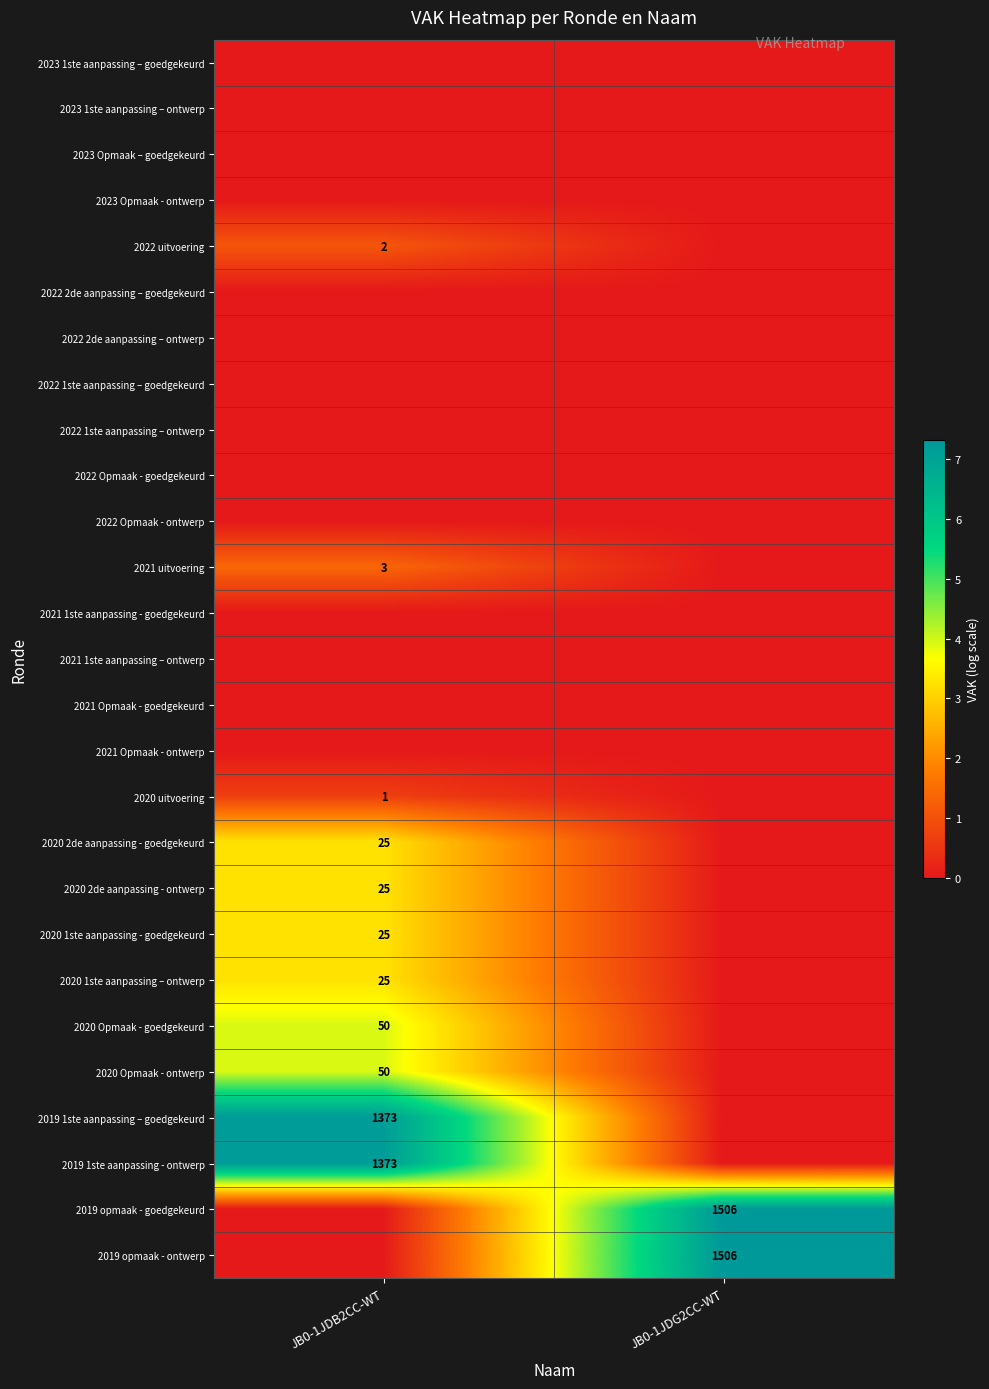

How many data points does each series have?

2